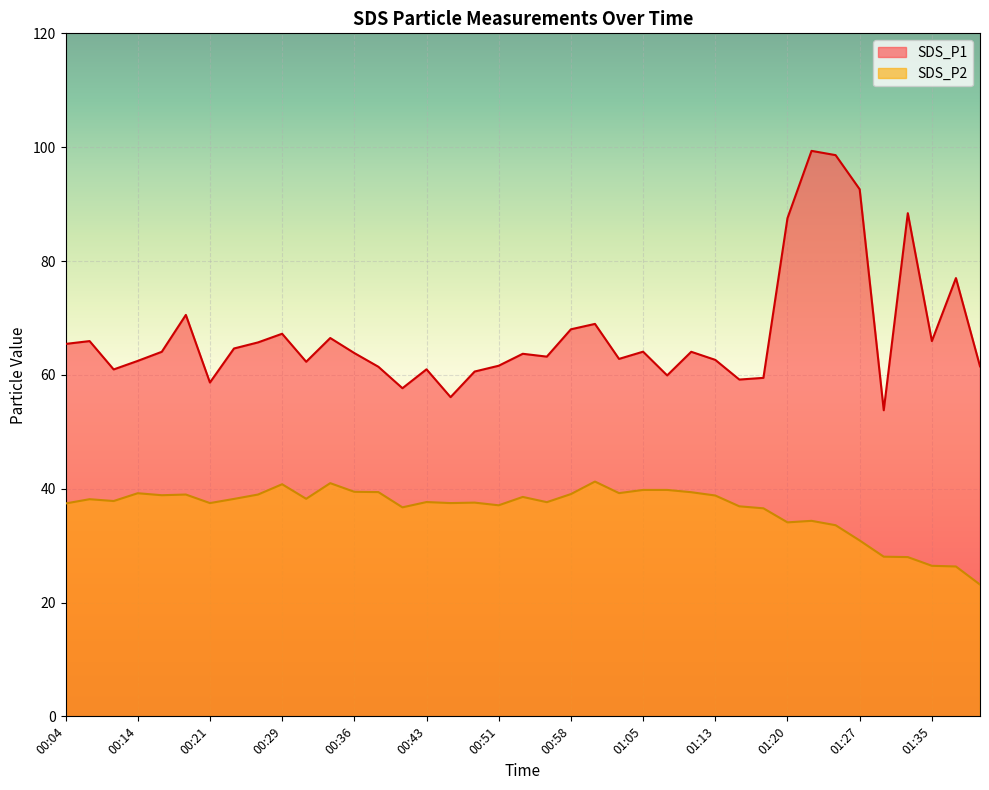

What is the label of the 3rd point from the left?

00:12